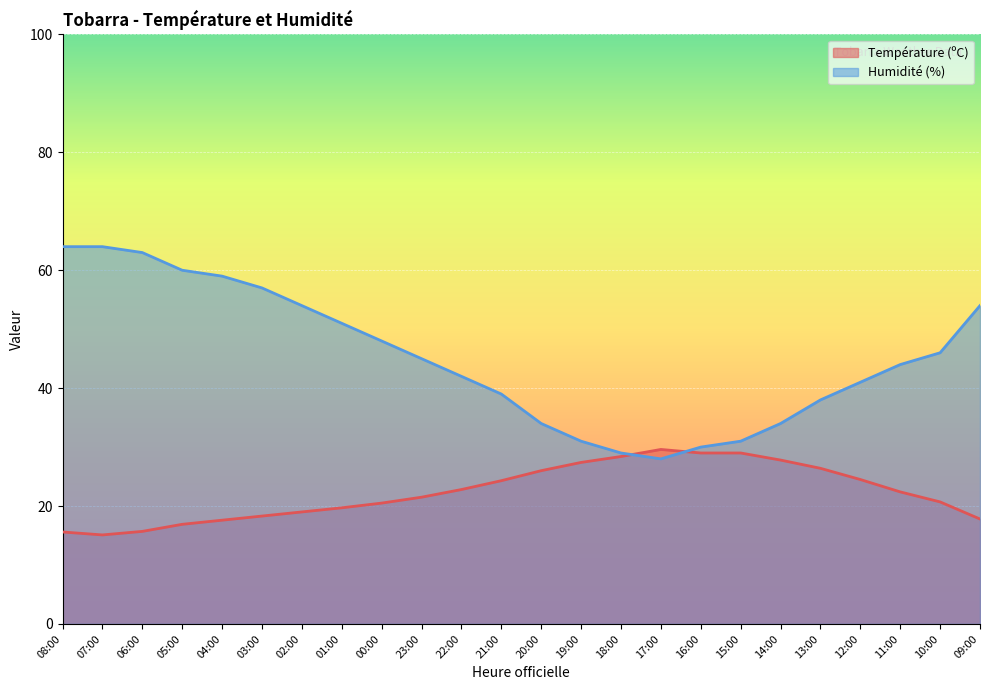

True or false: Humidité (%) has more than 1 points higher than both neighbors.

False